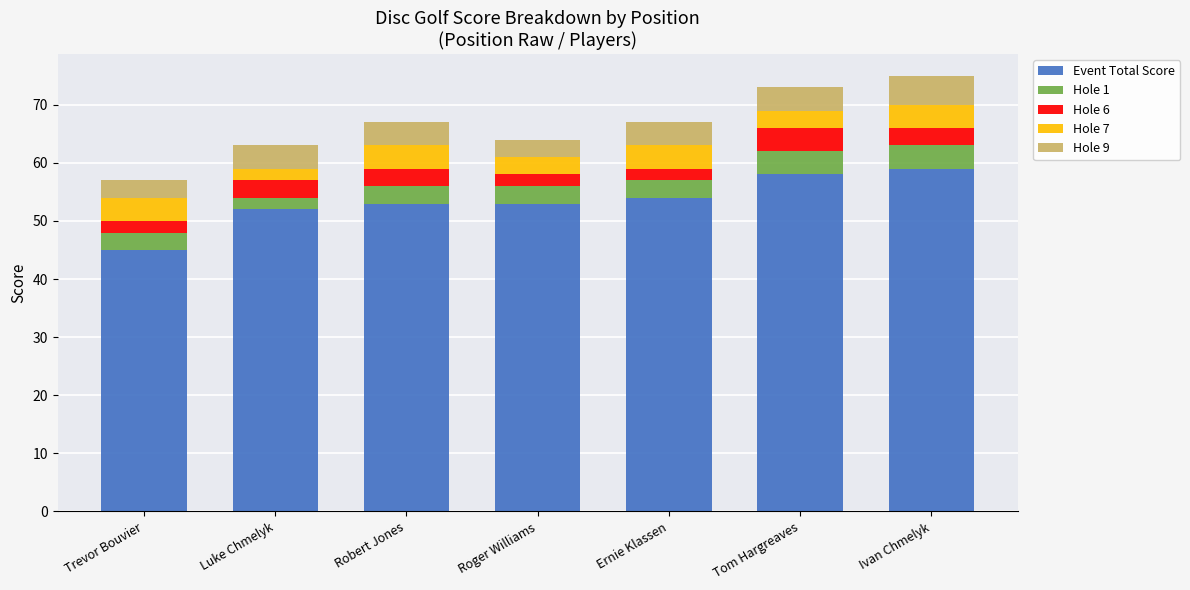

Count the number of data series in this chart.

5